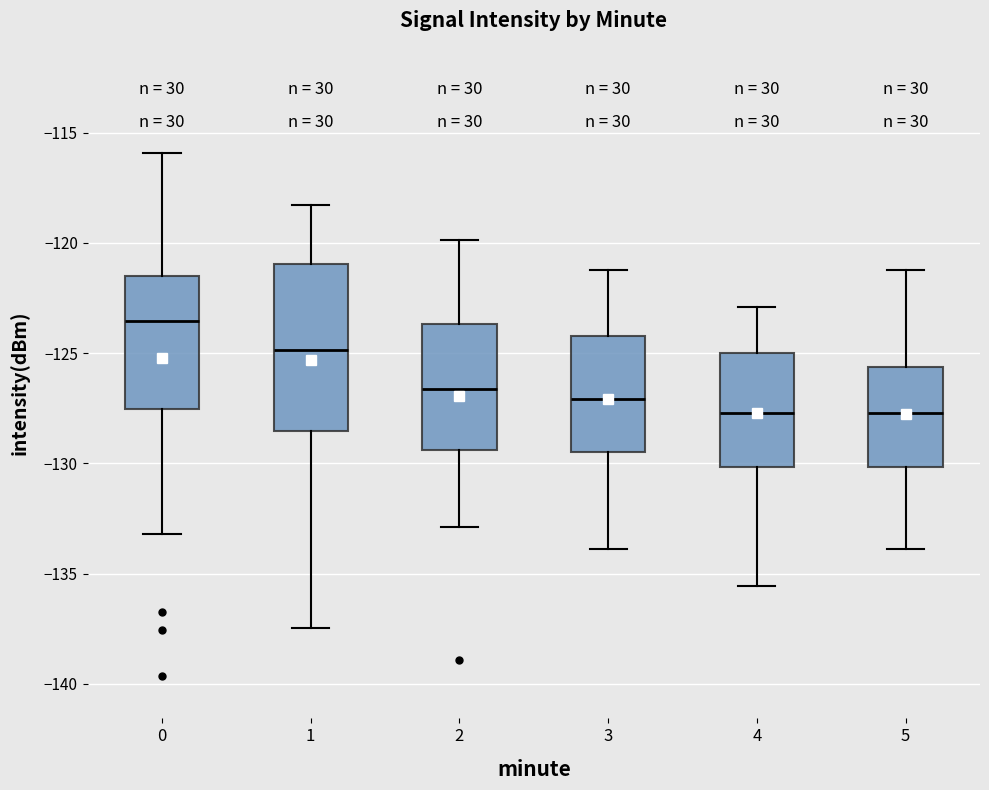

Comparing the boxes themselves (not the whiskers), which one is the tallest?

1